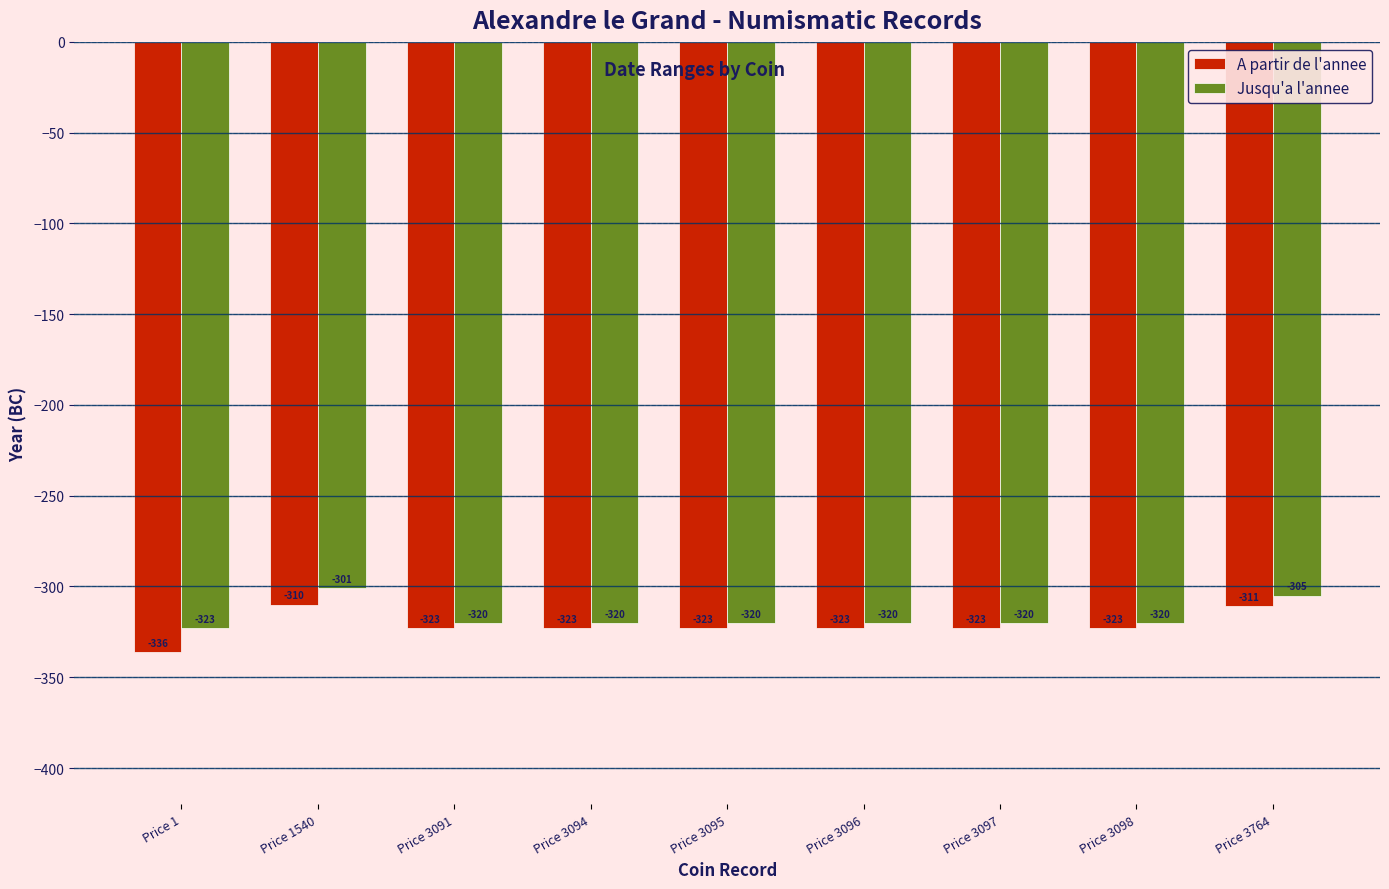

What is the value of the A partir de l'annee bar at the 2nd from the left?

-310